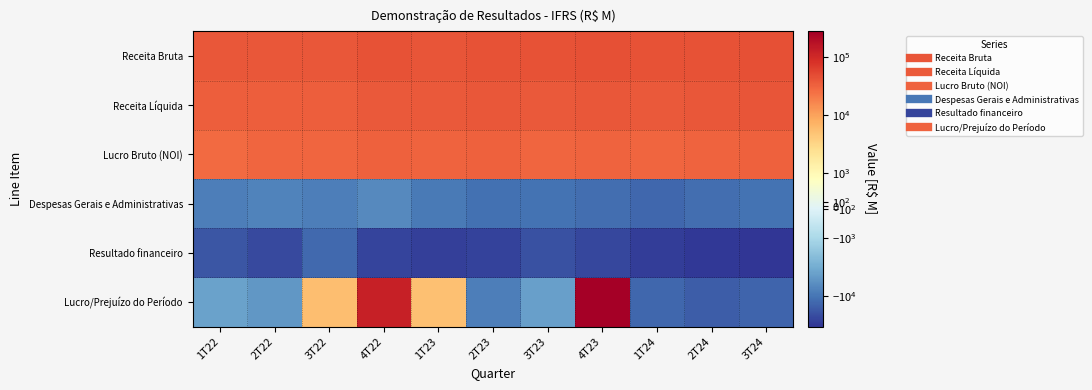

At 4T23, list the series in order from smallest to largest.

Resultado financeiro, Despesas Gerais e Administrativas, Lucro Bruto (NOI), Receita Líquida, Receita Bruta, Lucro/Prejuízo do Período